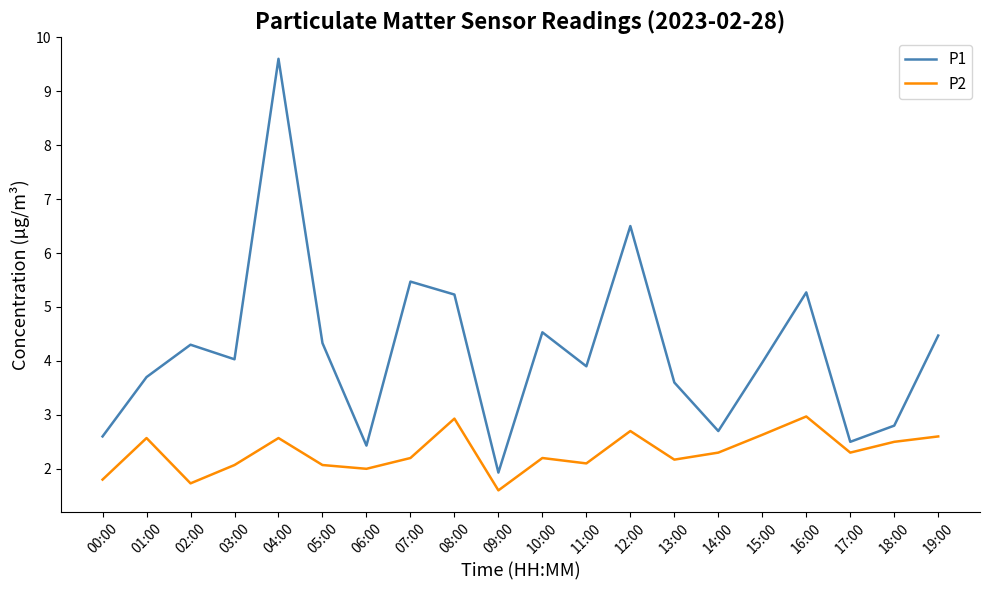

Which series changed the most between 10:00 and 12:00?

P1